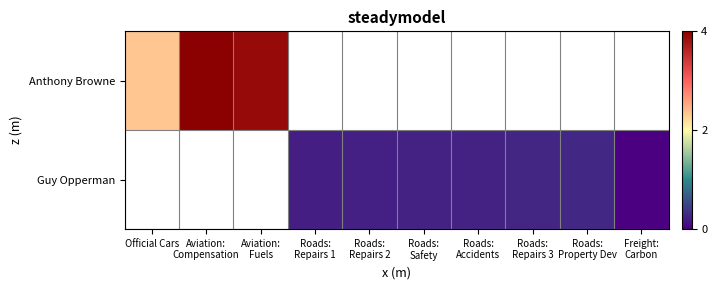

Count the number of categories in the chart.

10